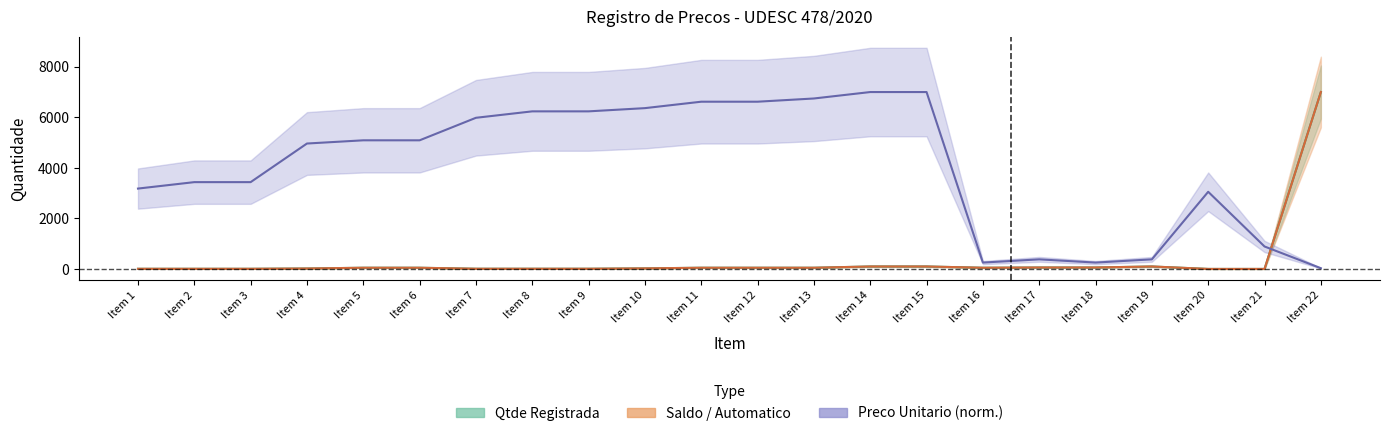

What is the minimum value shown in the chart?

3.0